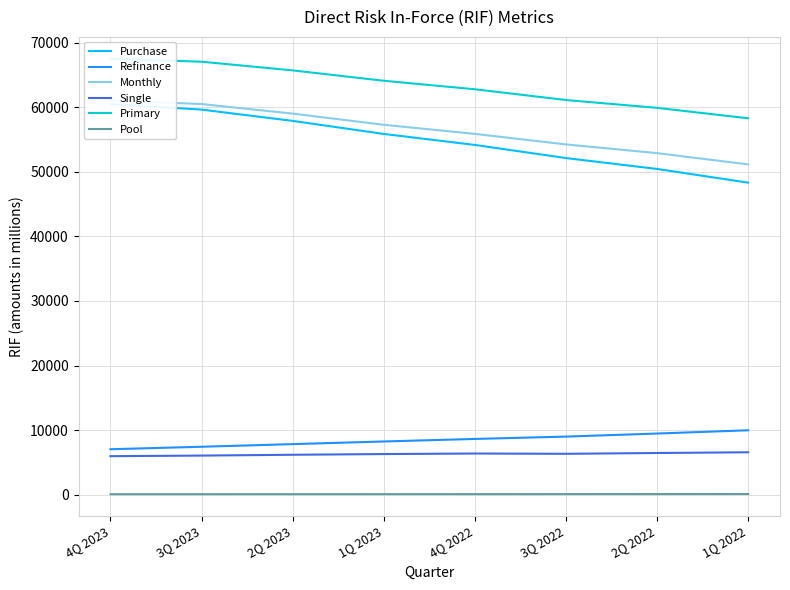

Where is the first local minimum for Single?

3Q 2022